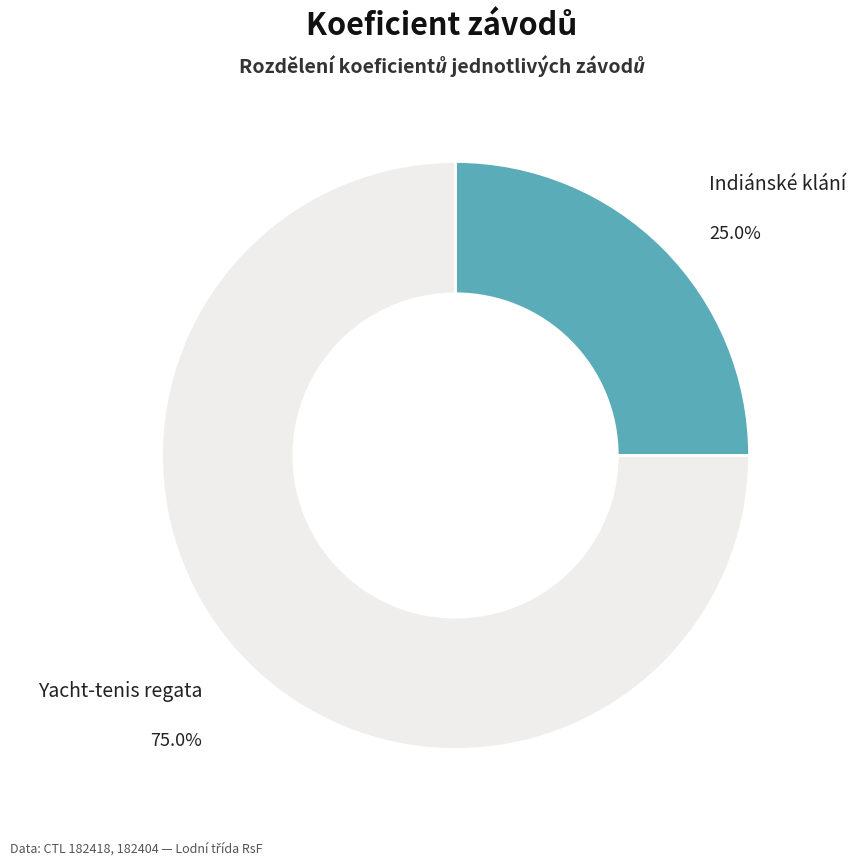

Rank the categories by value from lowest to highest.

Indiánské klání, Yacht-tenis regata